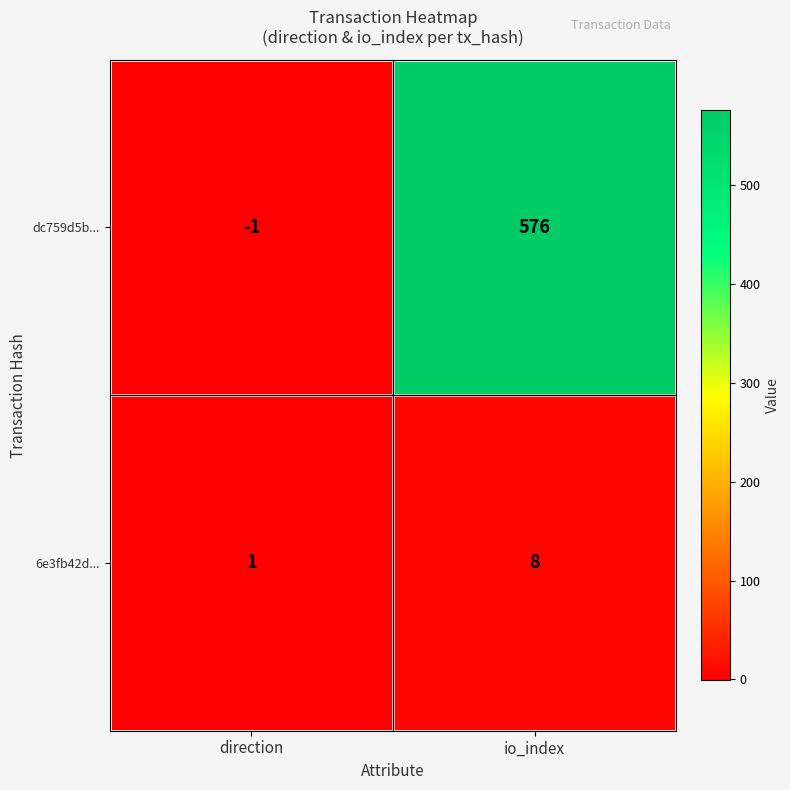

Is it true that 6e3fb42d... equals 8 at io_index?

True